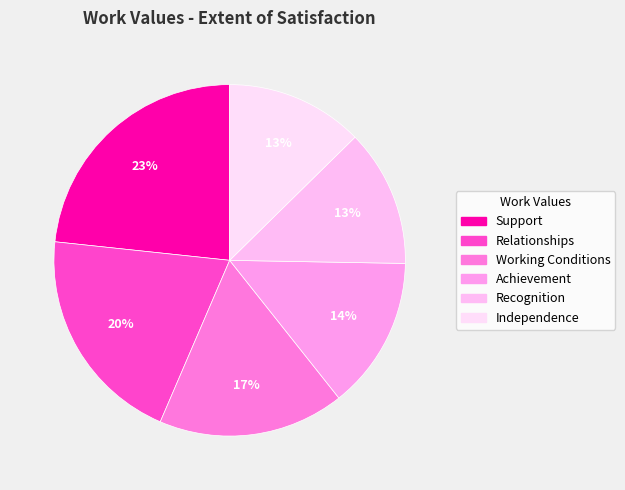

Is Working Conditions the majority of the pie?

No